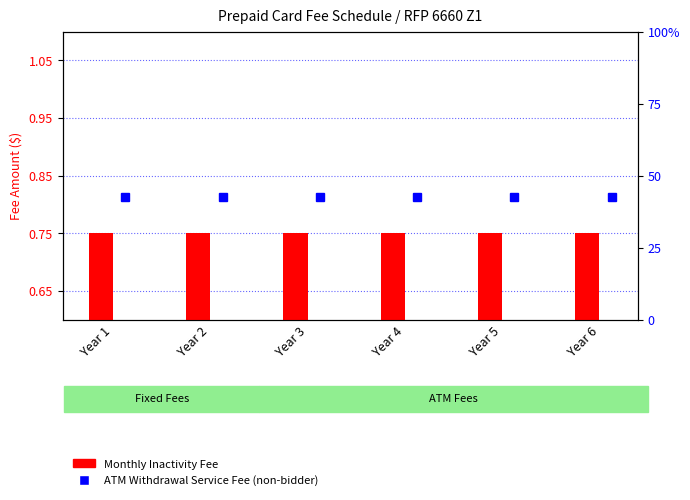

Which series has the largest total across all categories?

ATM Withdrawal Service Fee (non-bidder)